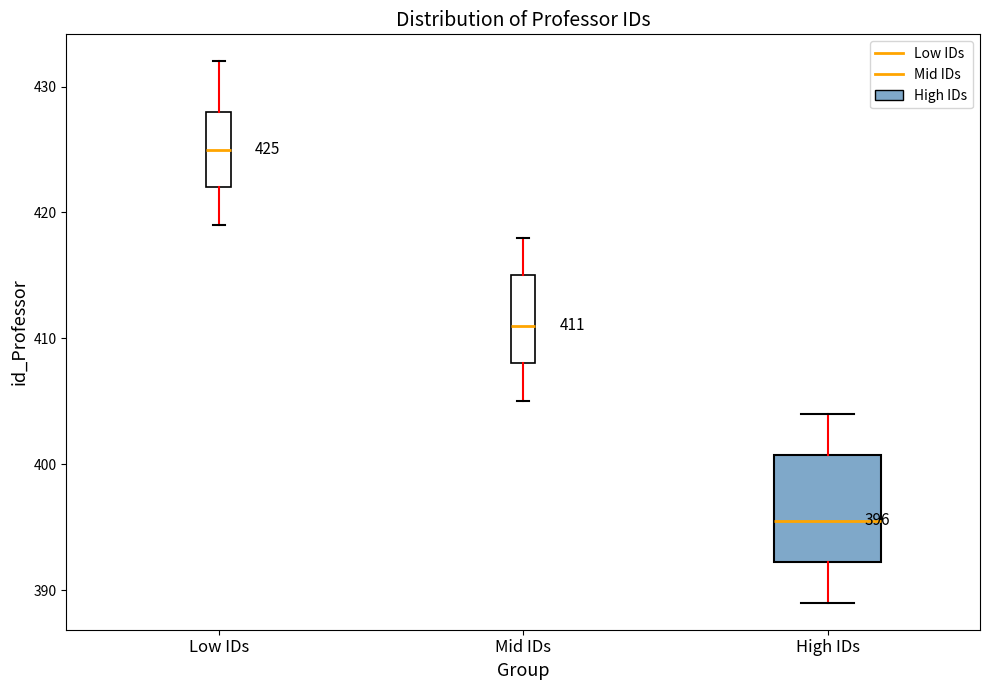

Which box has the lowest median line?

High IDs